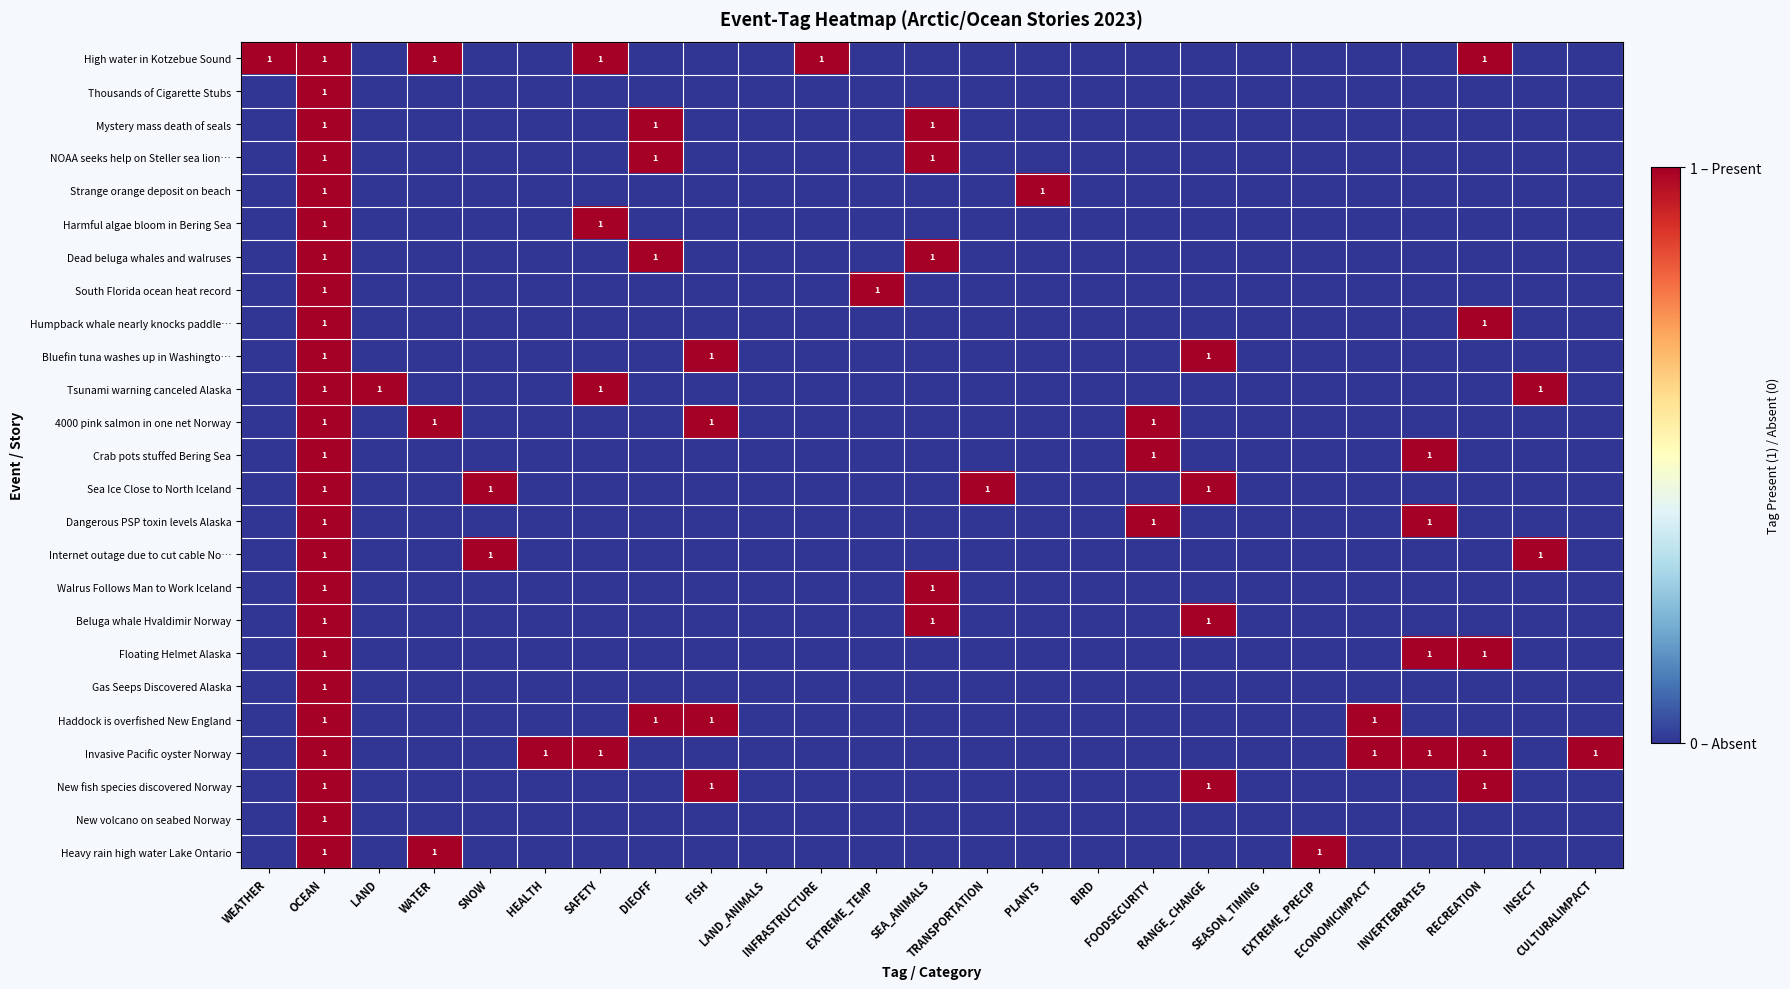

What is the total value across all series at INVERTEBRATES?

4